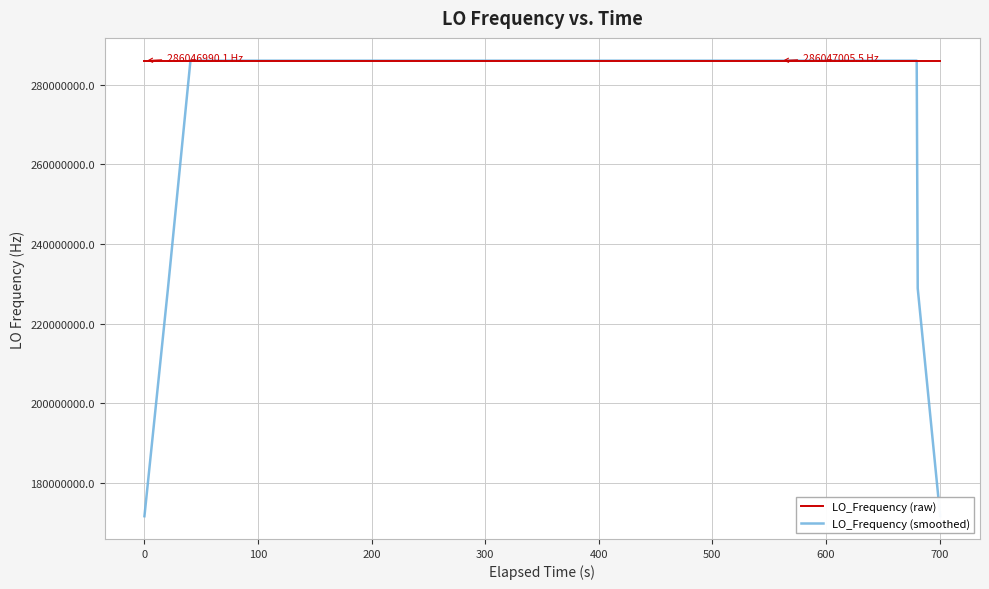

What are all the series names shown in the legend?

LO_Frequency (raw), LO_Frequency (smoothed)